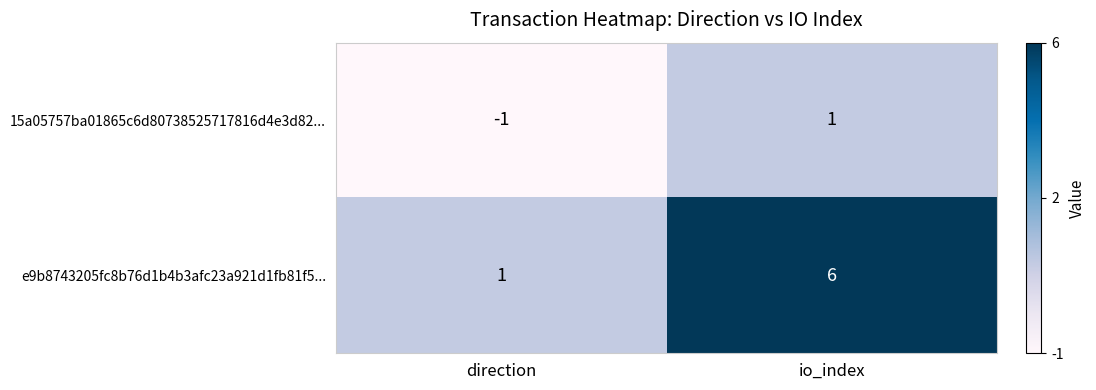

What is the sum of all e9b8743205fc8b76d1b4b3afc23a921d1fb81f5... values?

7